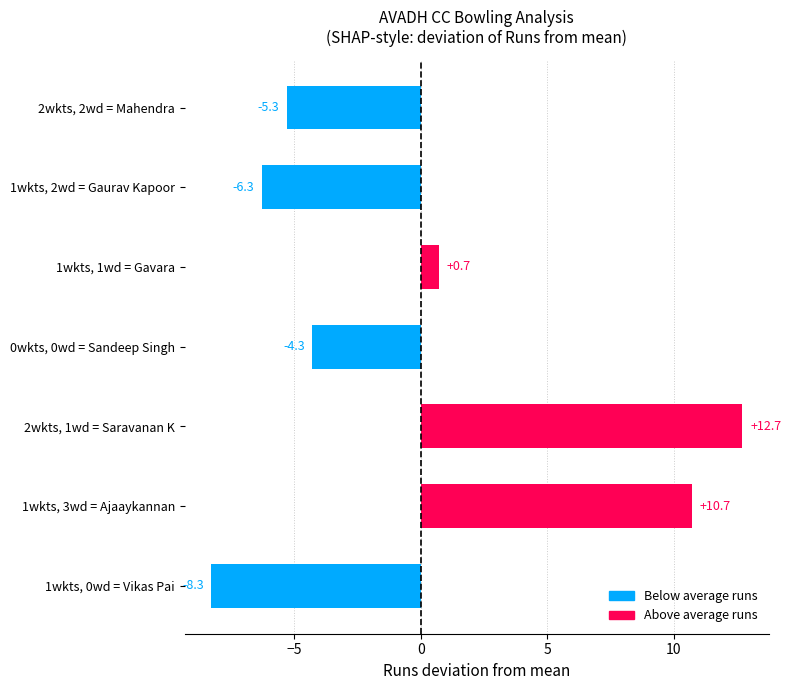

List the labels in order of value, smallest first.

1wkts, 0wd = Vikas Pai, 1wkts, 2wd = Gaurav Kapoor, 2wkts, 2wd = Mahendra, 0wkts, 0wd = Sandeep Singh, 1wkts, 1wd = Gavara, 1wkts, 3wd = Ajaaykannan, 2wkts, 1wd = Saravanan K